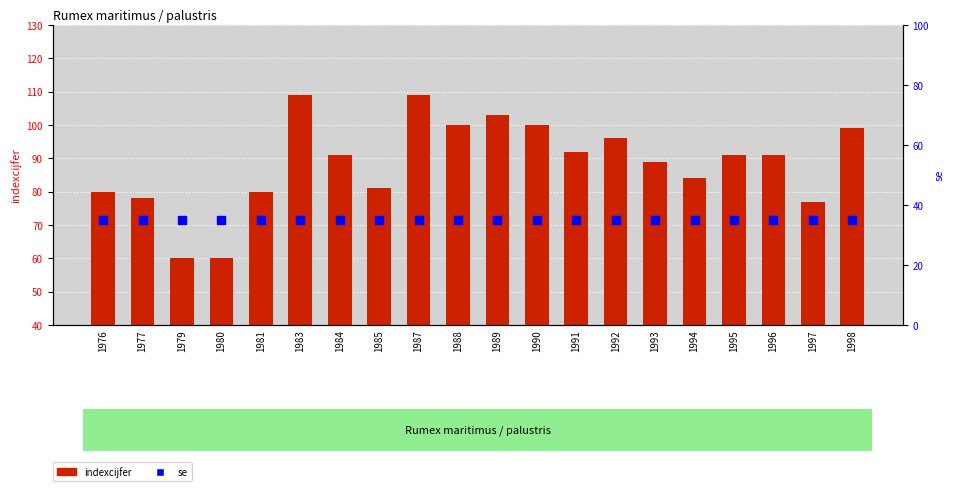

At how many categories does at least one series exceed 99?

5